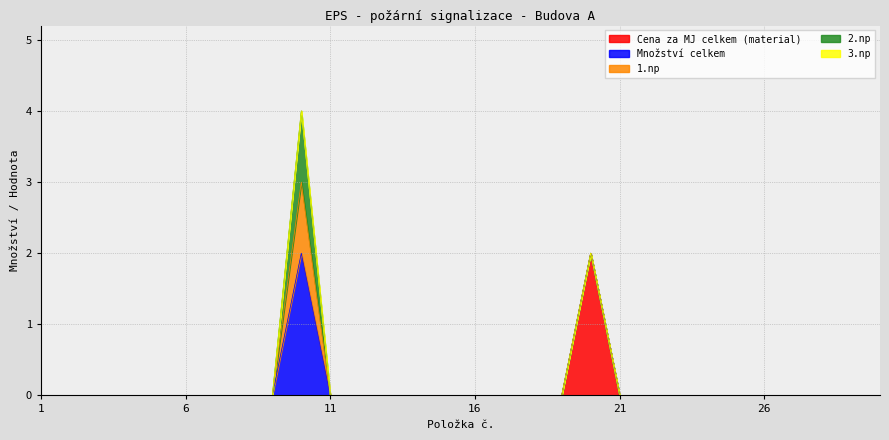

How many data points does each series have?

30